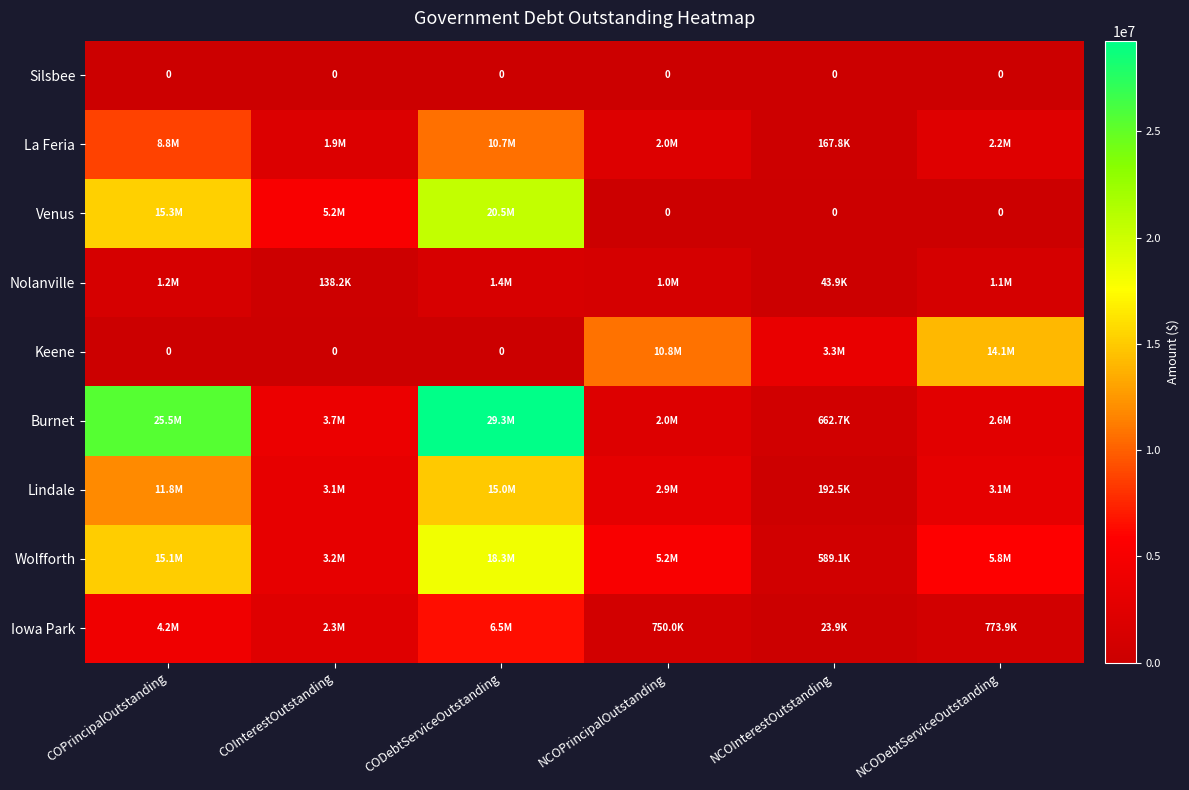

What is the difference between the highest and lowest values at NCOPrincipalOutstanding?

10752000.0